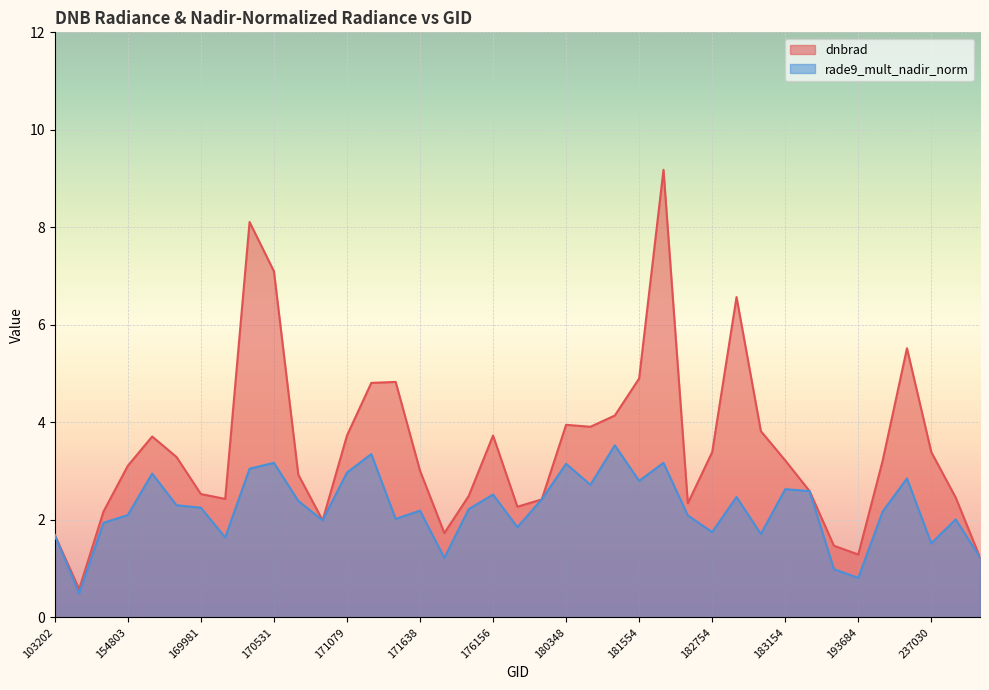

What is the difference between the maximum and minimum values in the rade9_mult_nadir_norm series?

3.0